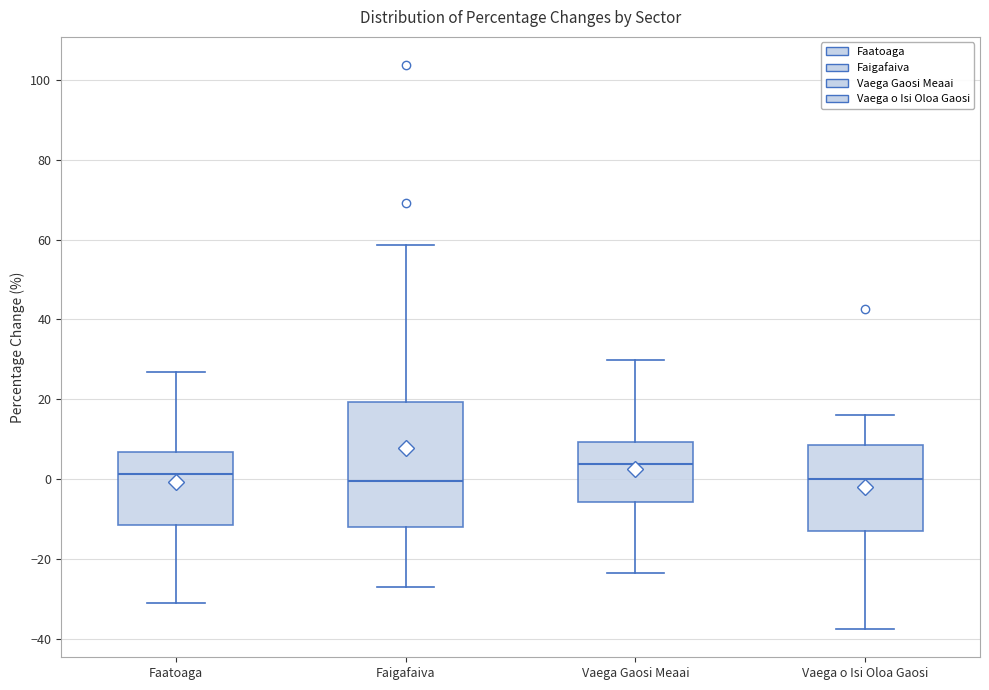

Where is the upper edge of the box for Vaega o Isi Oloa Gaosi on the y-axis? The values are not printed on the chart, so give them approximately, as read against the axis.

8